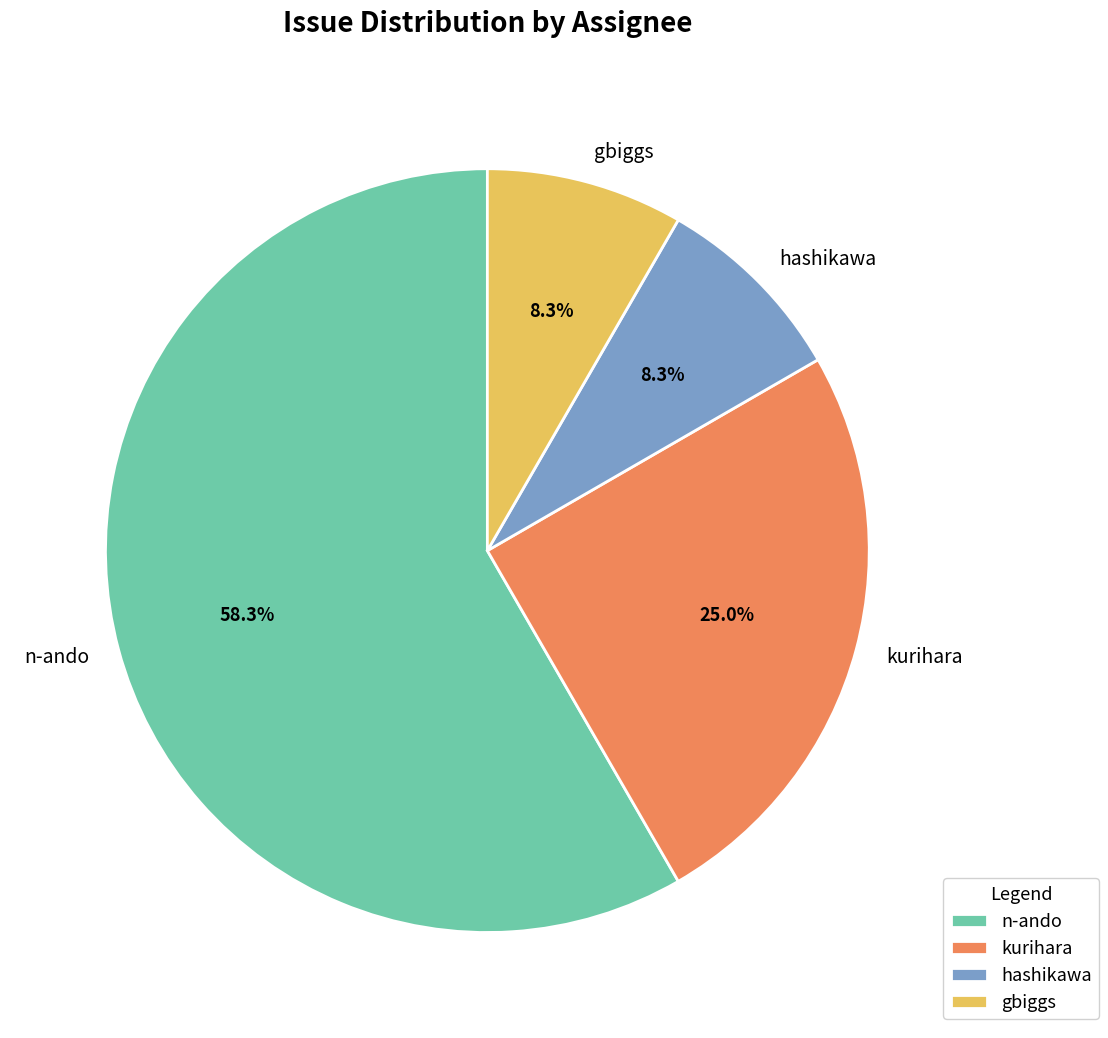

Which slice is the largest?

n-ando